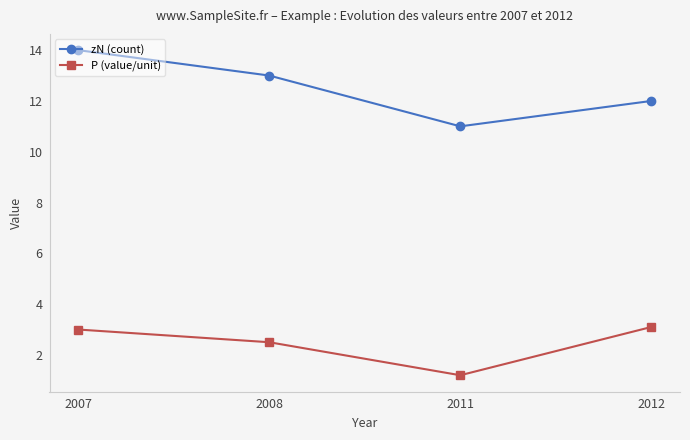

What are all the series names shown in the legend?

zN (count), P (value/unit)